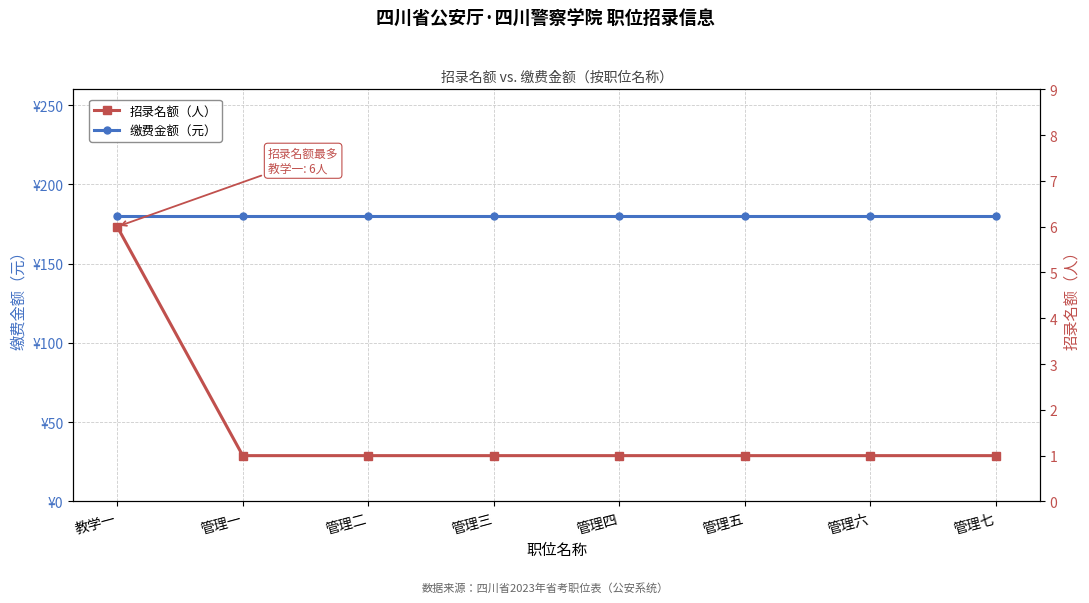

List the series in order of their peak value, lowest first.

招录名额（人）, 缴费金额（元）